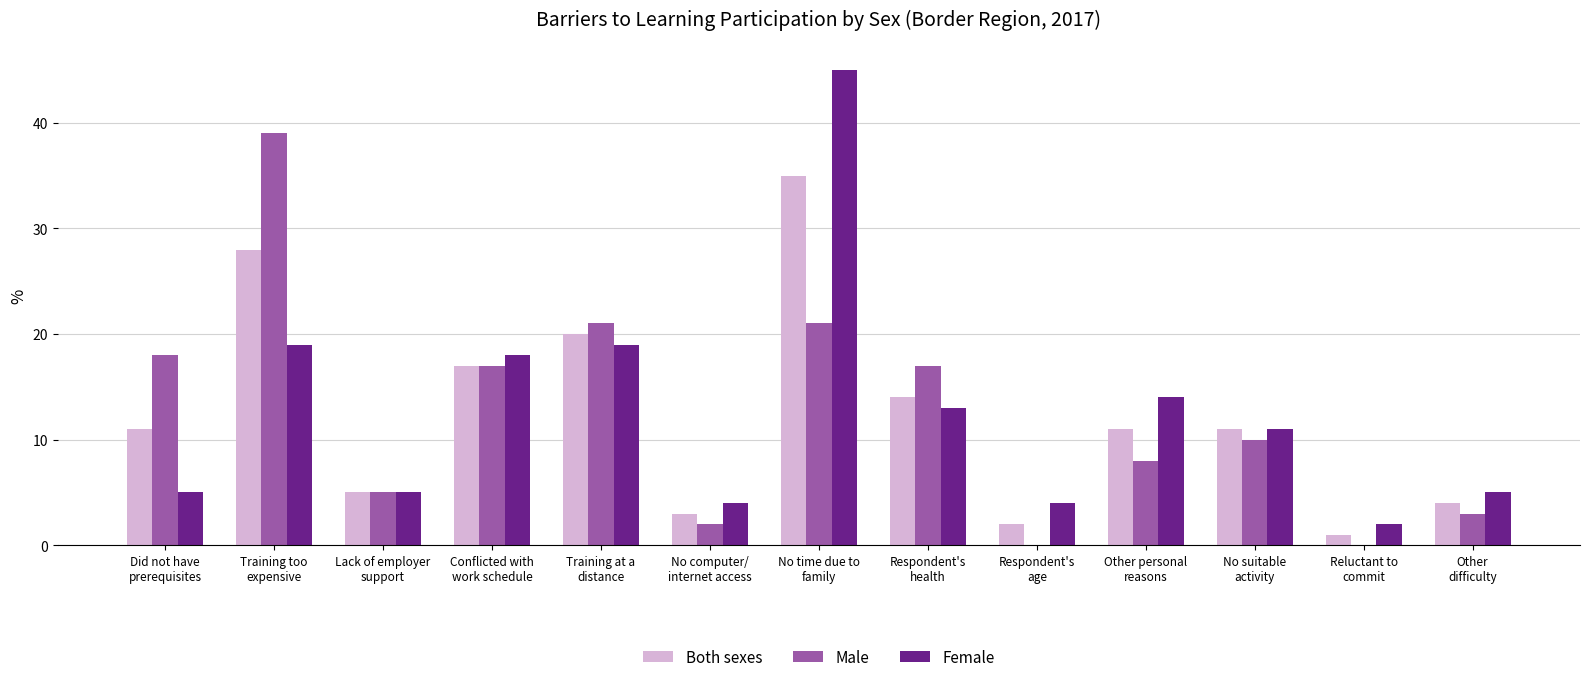

Does the chart contain stacked bars?

No